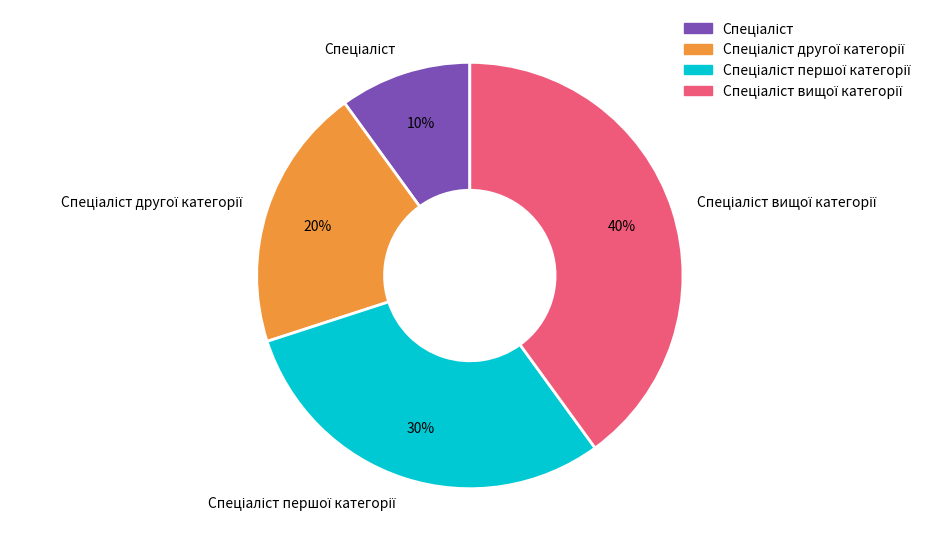

To the nearest percent, what is the average slice percentage?

25%